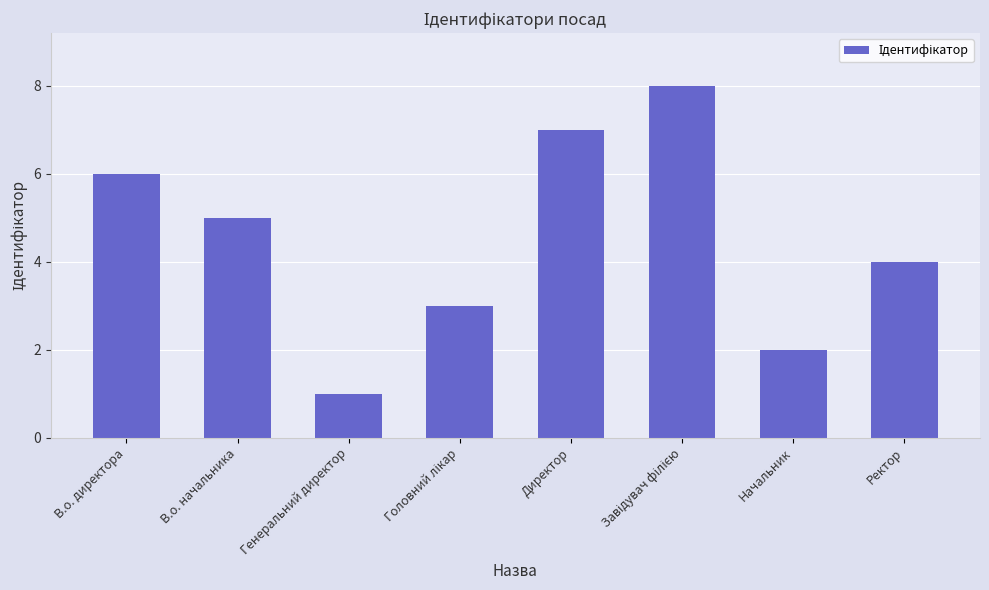

What is the greatest value displayed?

8